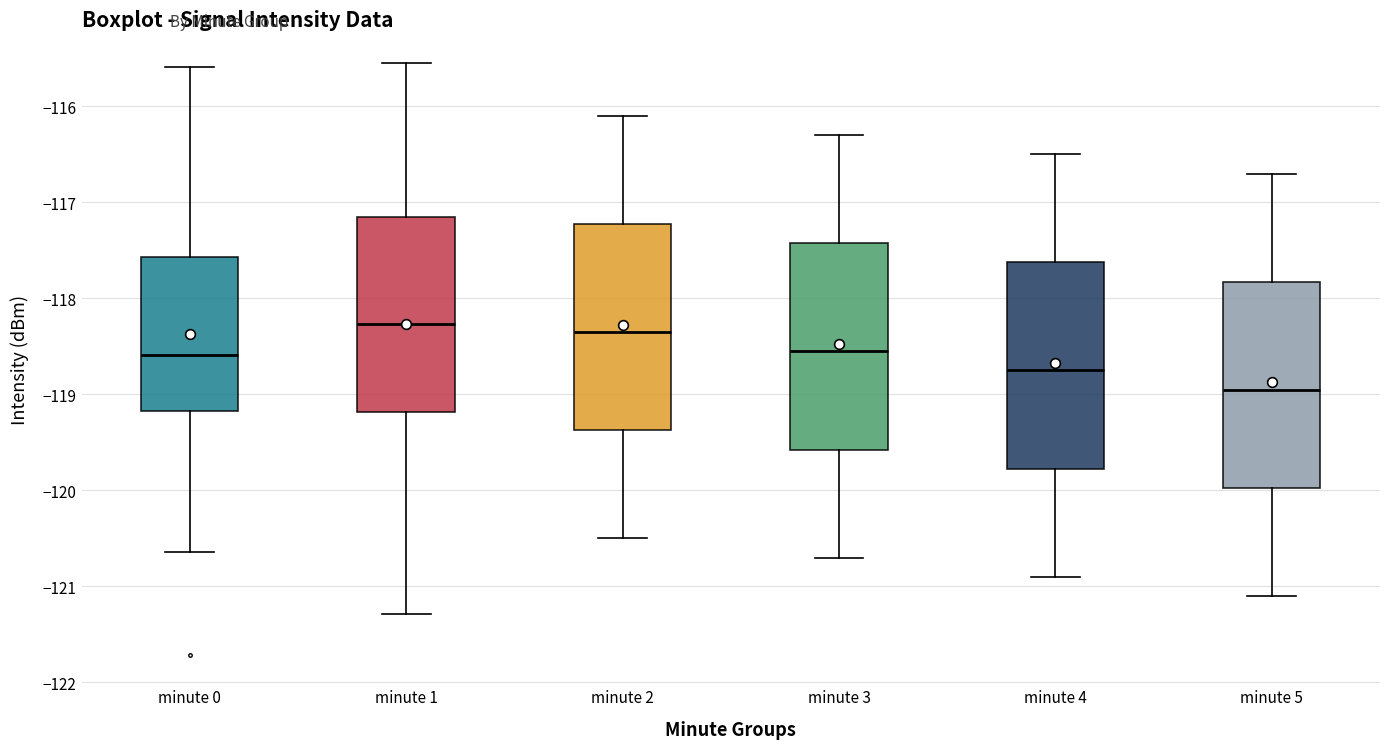

Which box's median line is the lowest?

minute 5